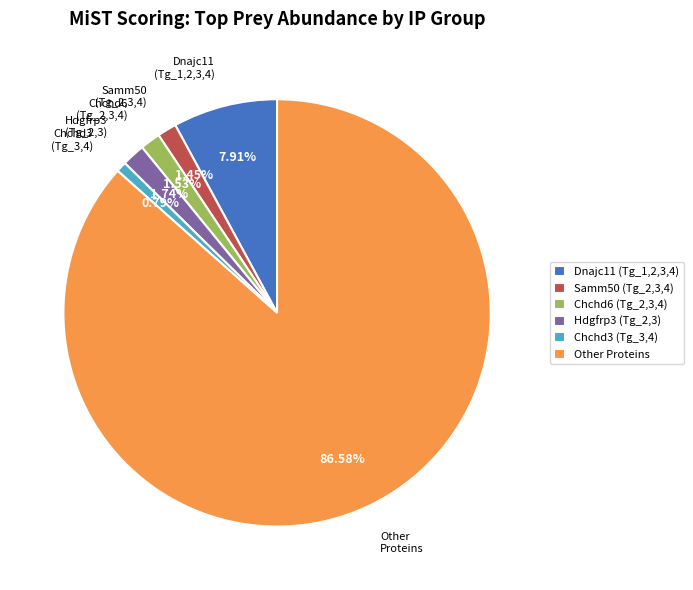

Does any single category account for the majority?

Yes